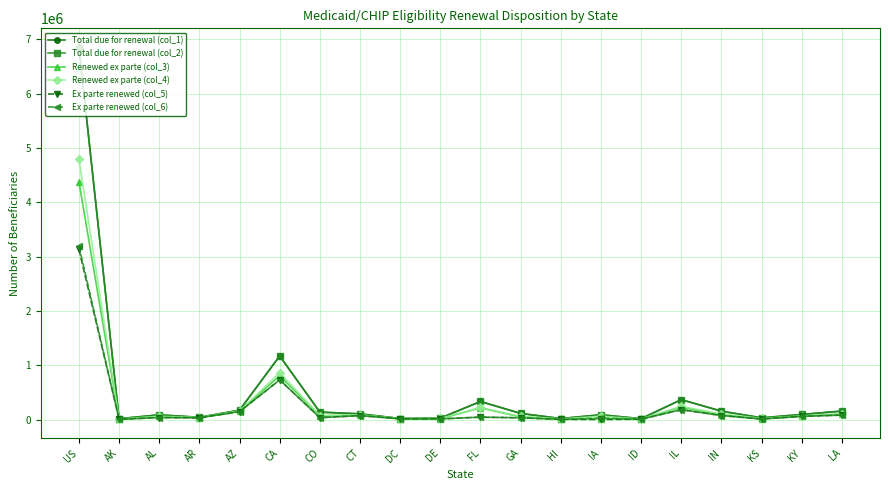

Is it true that Renewed ex parte (col_4) equals 242425 at IL?

True